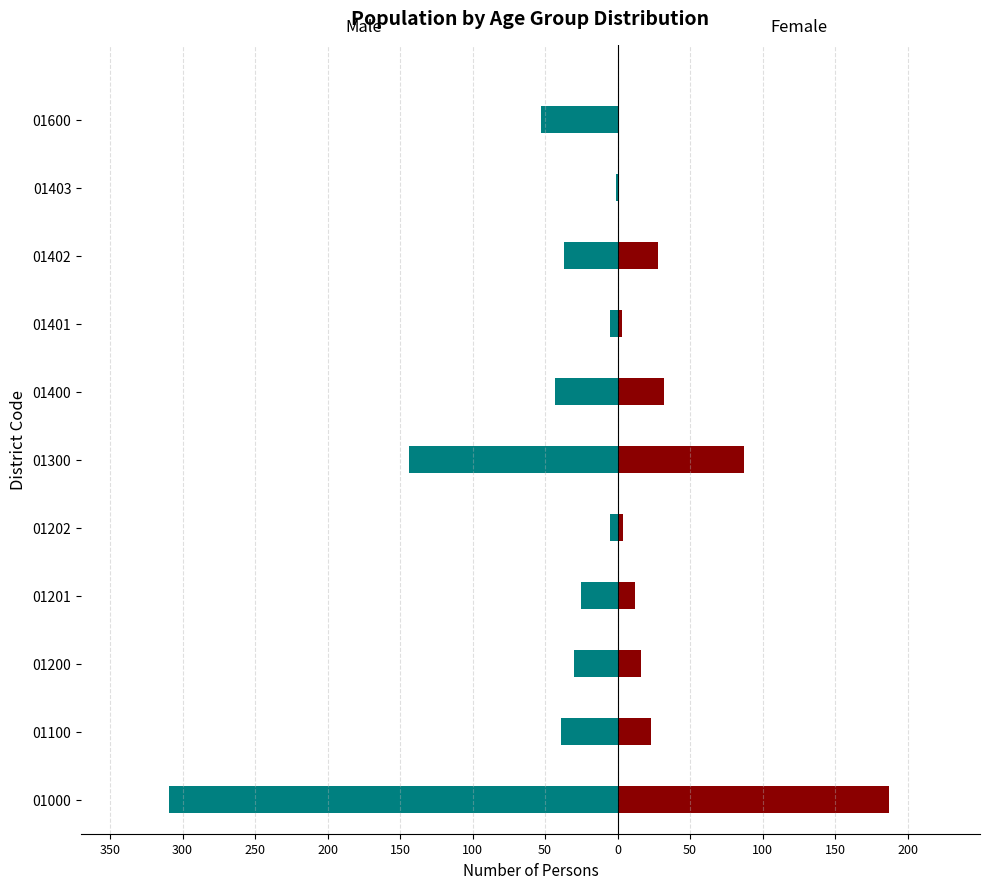

True or false: Female has a value of 303 at 01000.

False